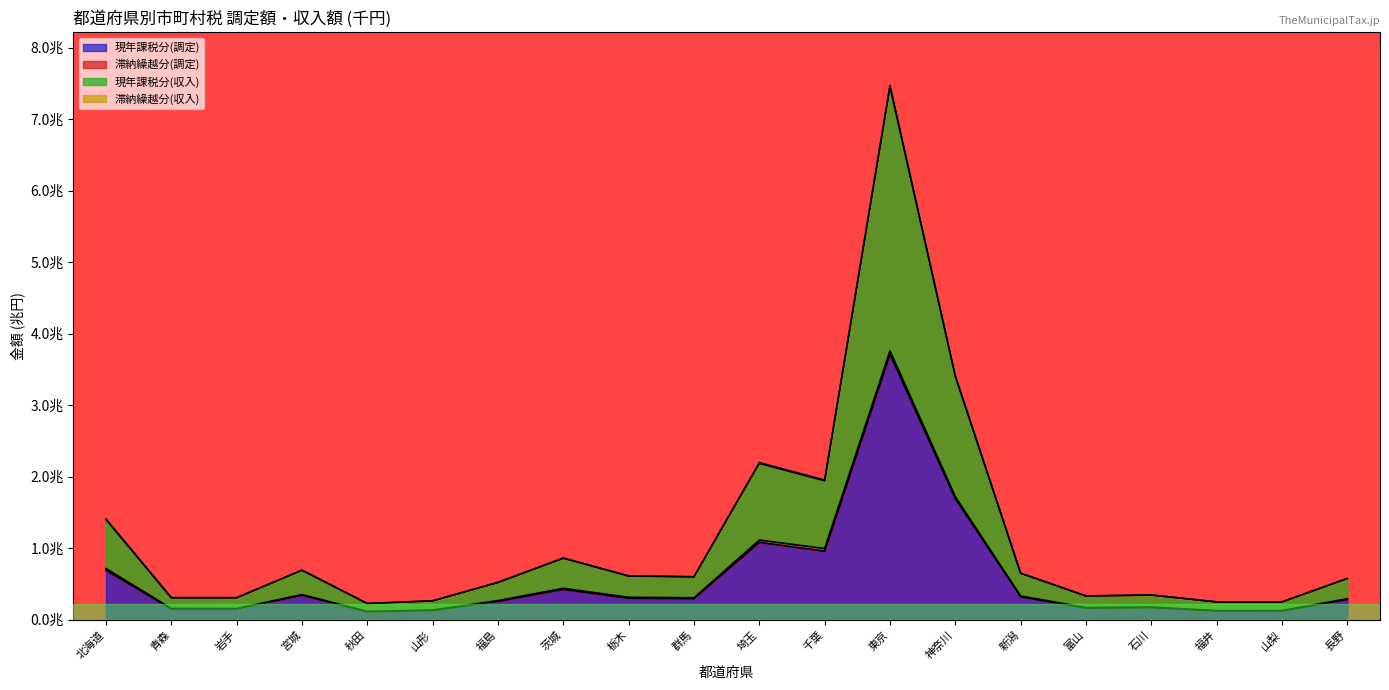

True or false: 現年課税分(調定) and 現年課税分(収入) cross at least once.

False